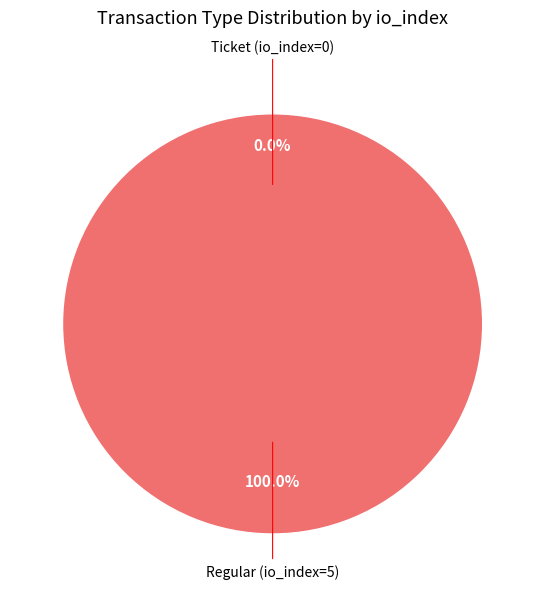

Combined, what portion of the pie is Regular (io_index=5) and Ticket (io_index=0)?

100.0%